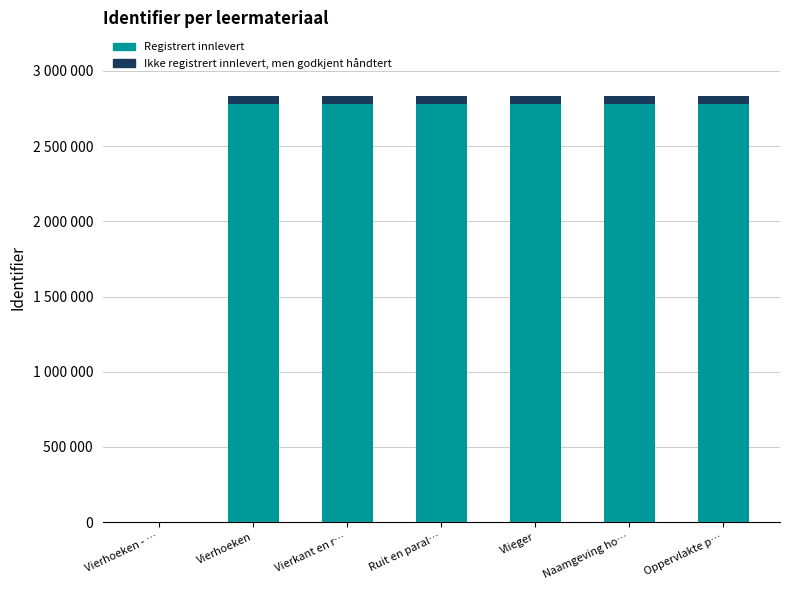

At how many categories does at least one series exceed 520558?

6